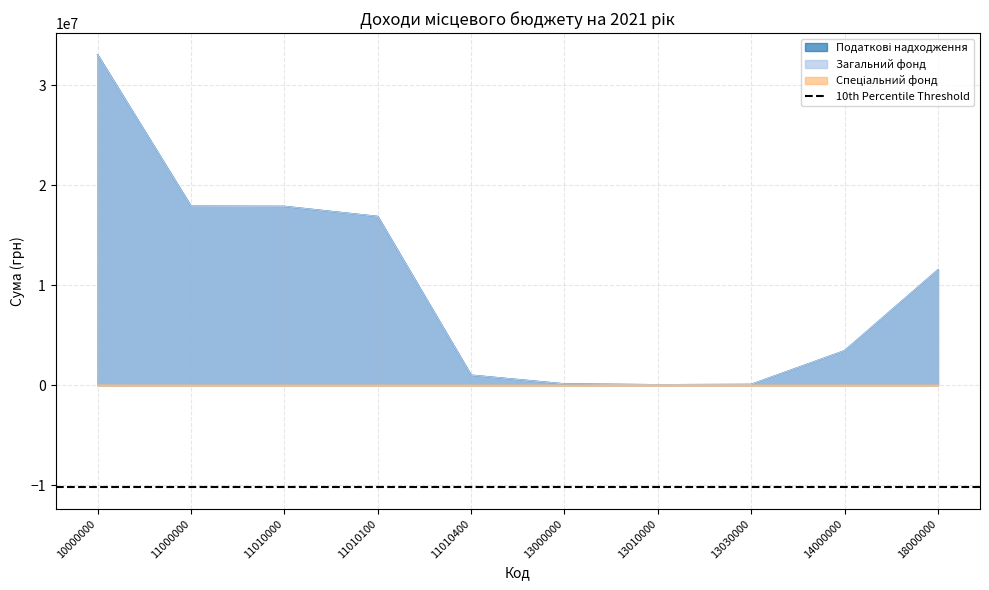

How many lines are shown in the chart?

3